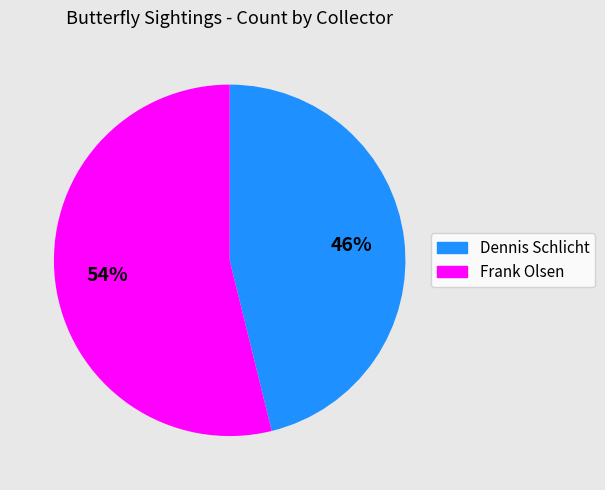

Is there any slice that represents more than half of the pie?

Yes